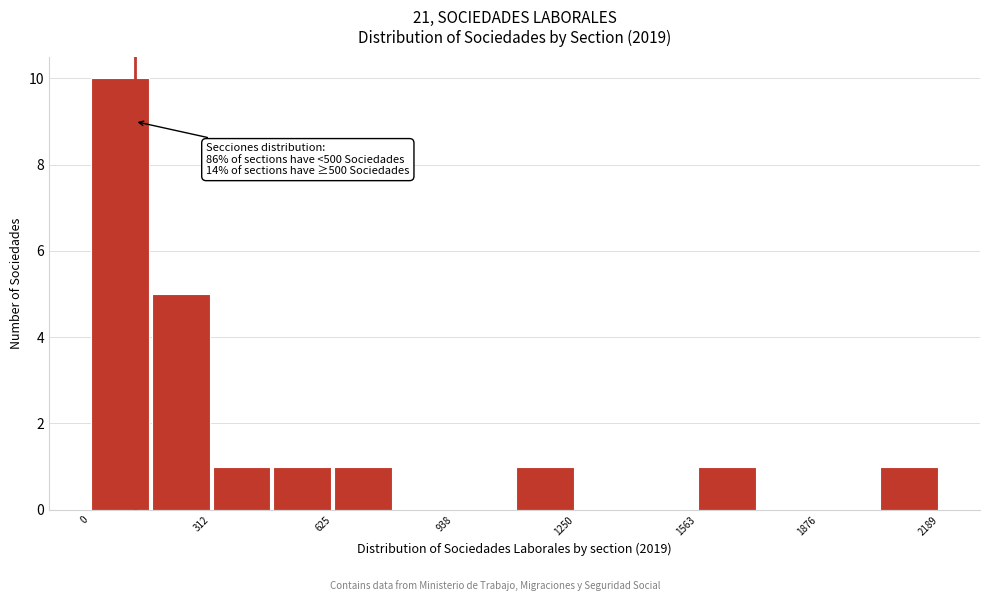

Read against the x-axis, roughly where is the centre of the tallest bar?

100